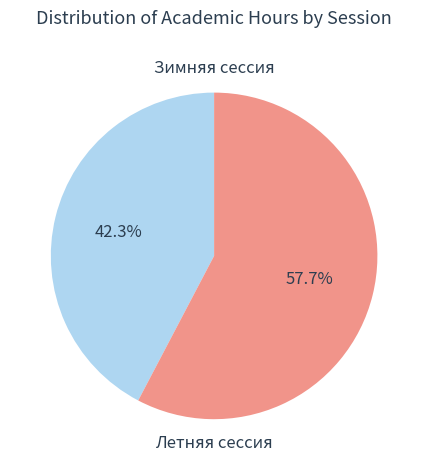

Is there a majority slice in this chart?

Yes